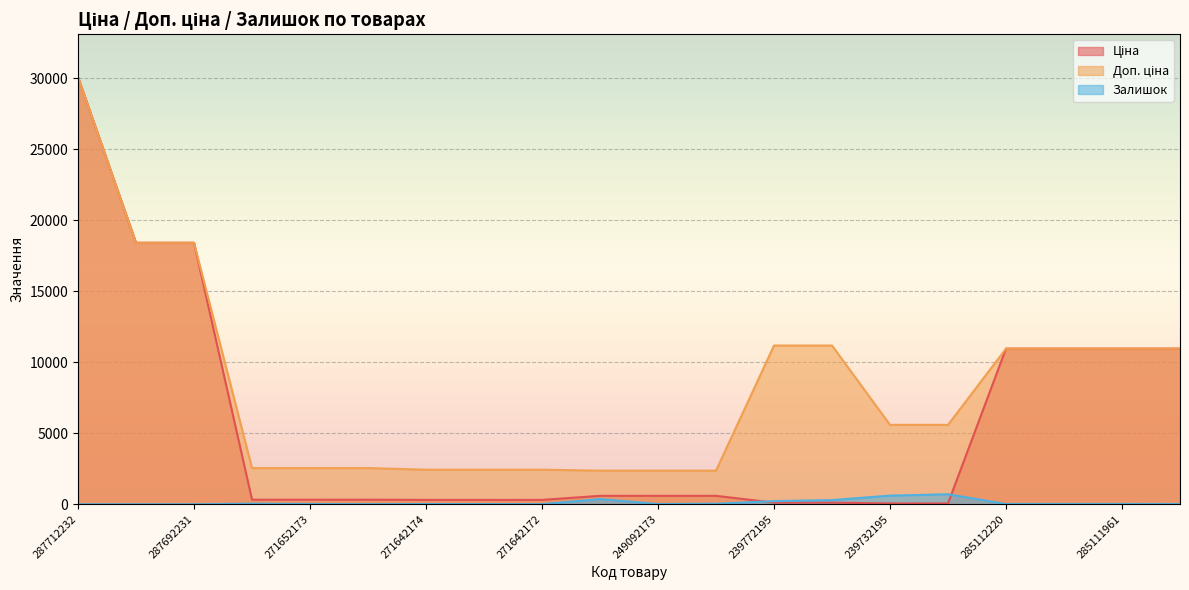

What position from the left is 287712232?

1